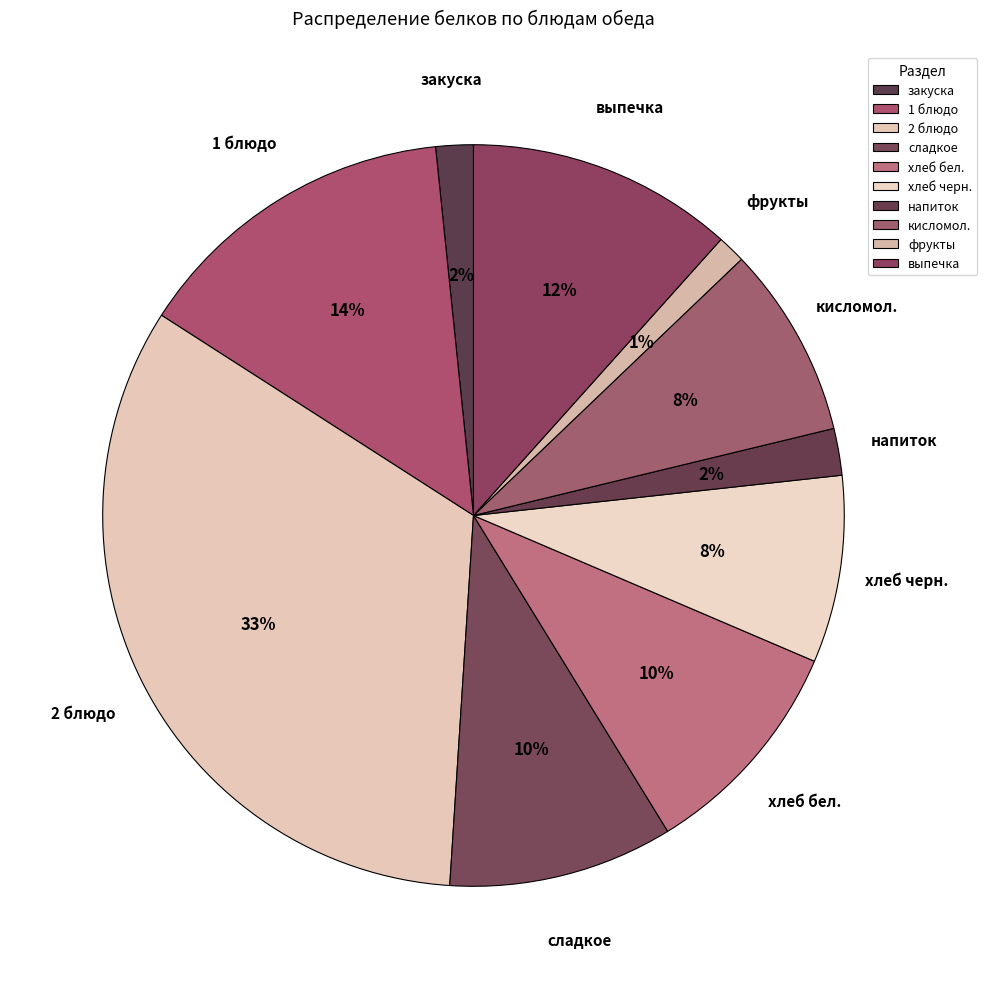

Which has a higher value, выпечка or 2 блюдо?

2 блюдо